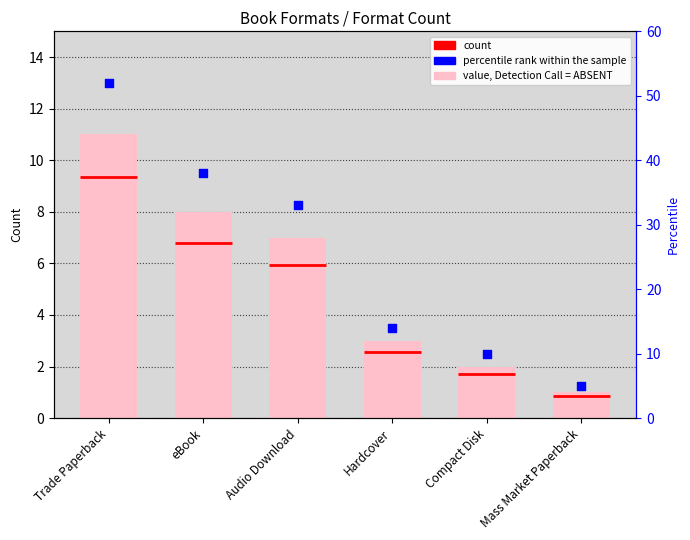

Which series contains the highest Y value?

percentile rank within the sample